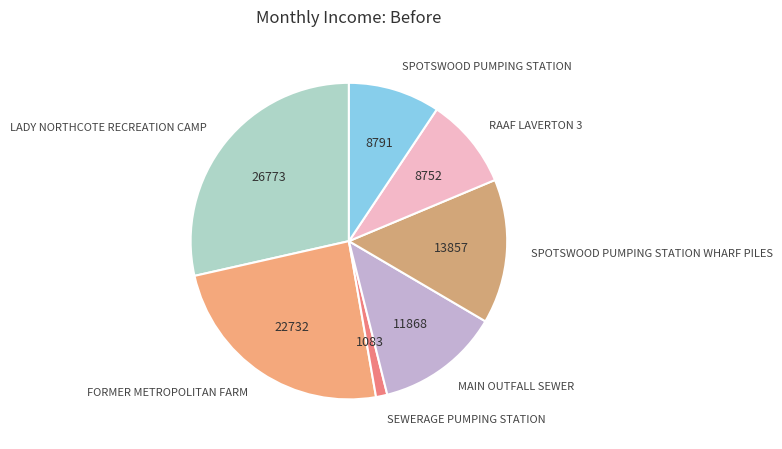

What is the ratio of the value at SPOTSWOOD PUMPING STATION to the value at LADY NORTHCOTE RECREATION CAMP?

0.3